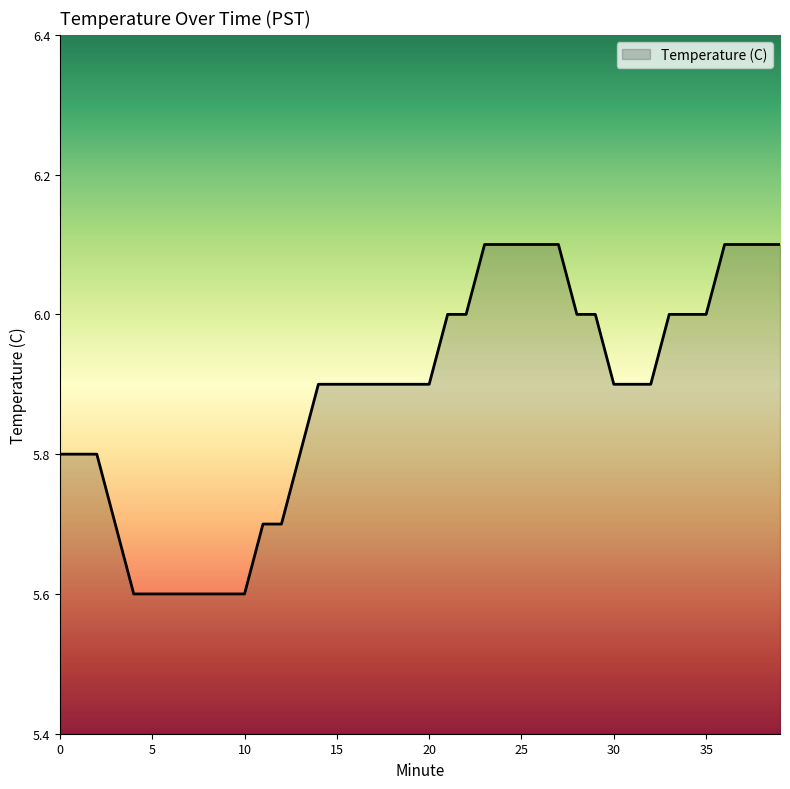

What is the greatest value displayed?

6.1